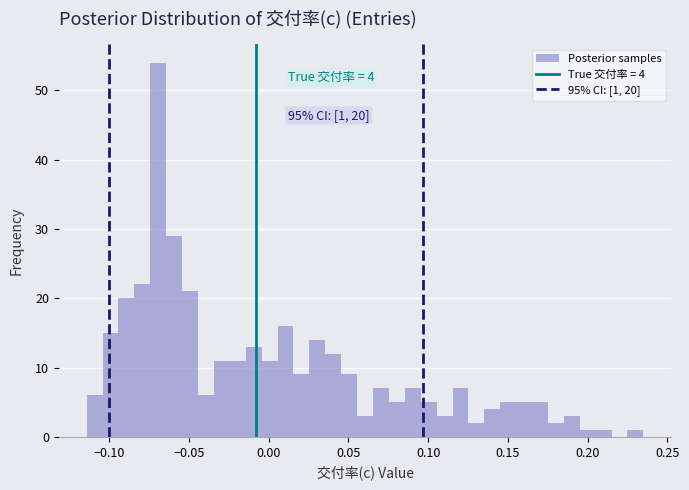

Read against the x-axis, roughly where is the centre of the tallest bar?

-0.070